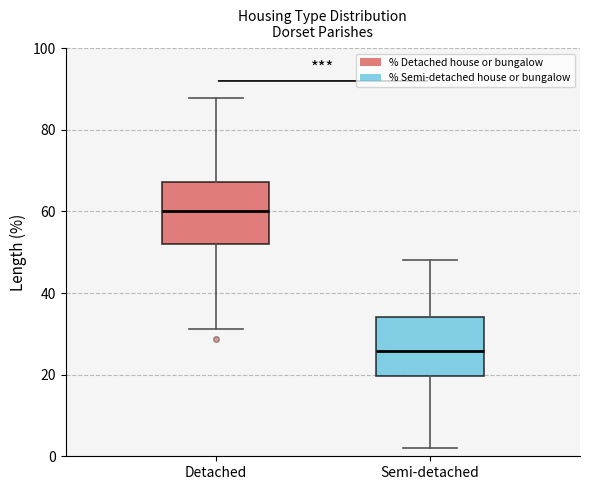

Which box's median line is the highest?

Detached